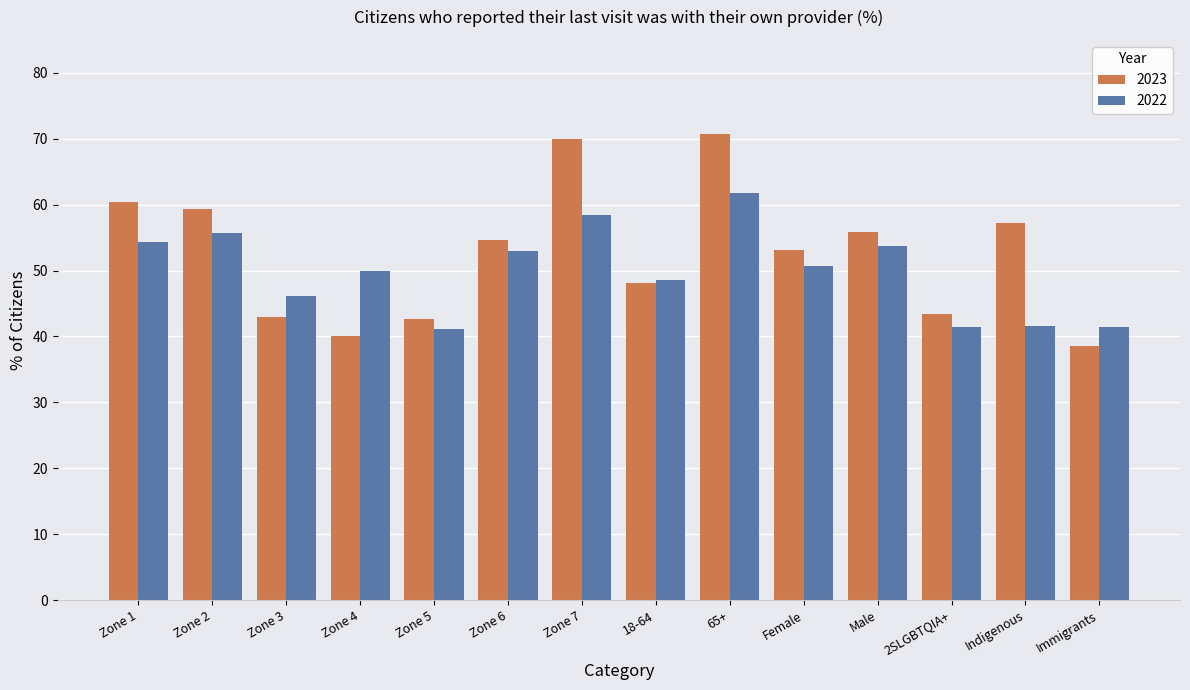

Which category has the highest value in the 2023 series?

65+